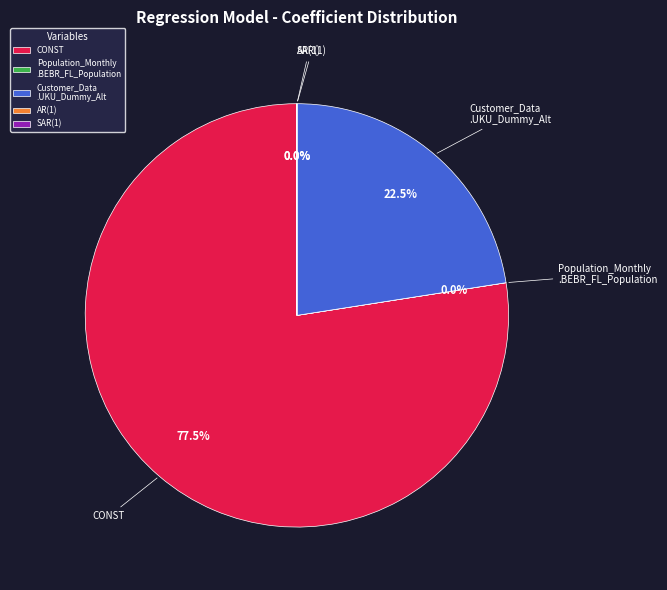

Which category accounts for the majority?

CONST